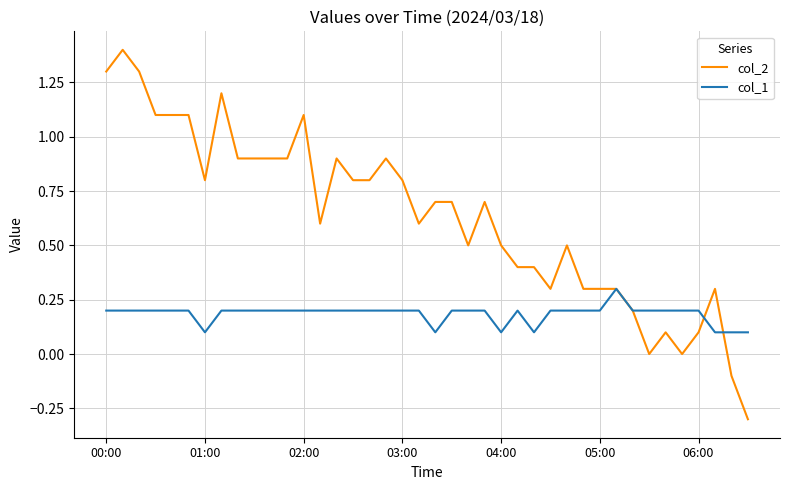

At how many categories does at least one series exceed 0?

40